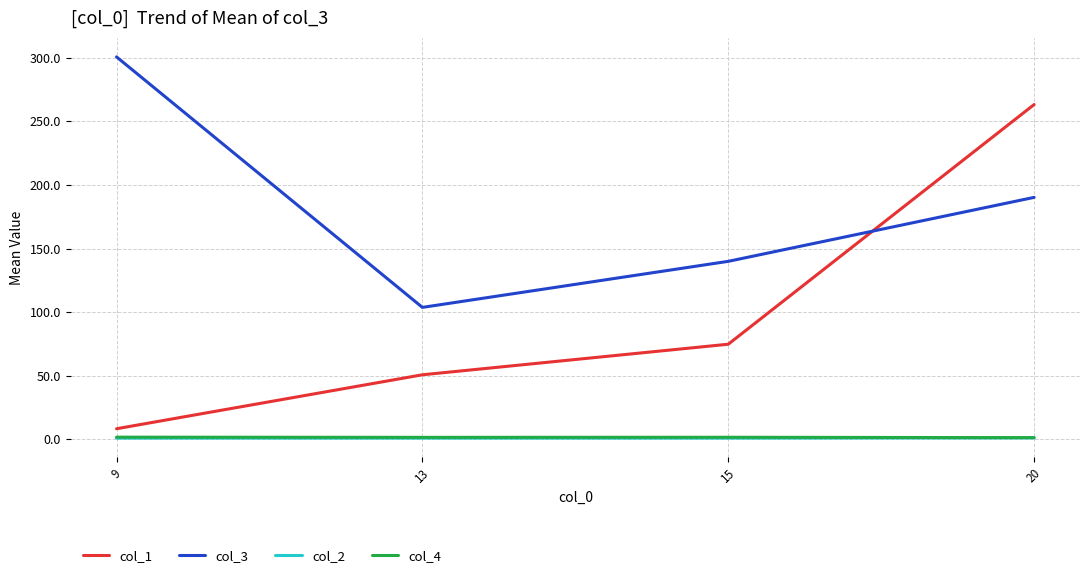

What is the minimum value for col_4?

1.4